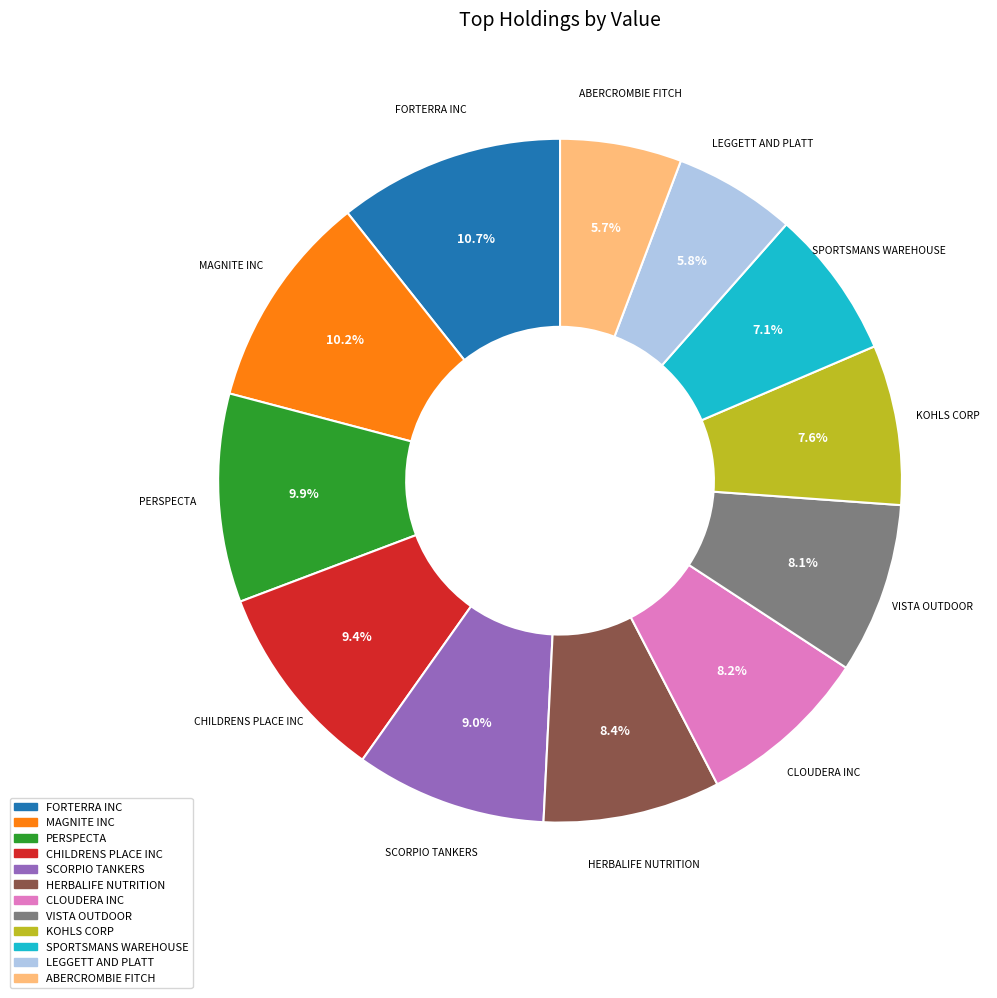

Does any single category account for the majority?

No